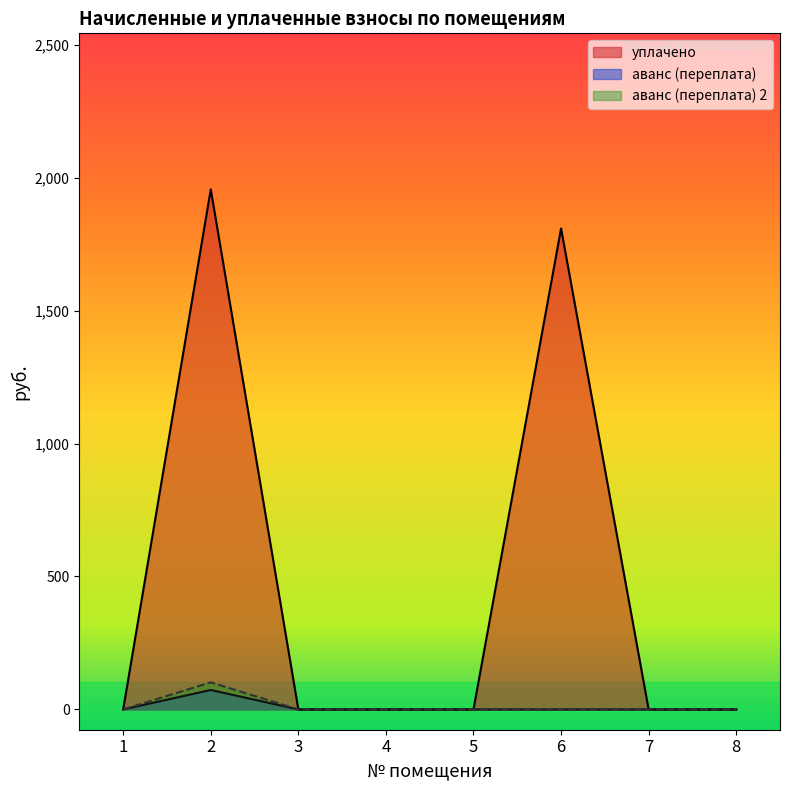

Rank the categories by уплачено value from highest to lowest.

2, 6, 1, 3, 4, 5, 7, 8